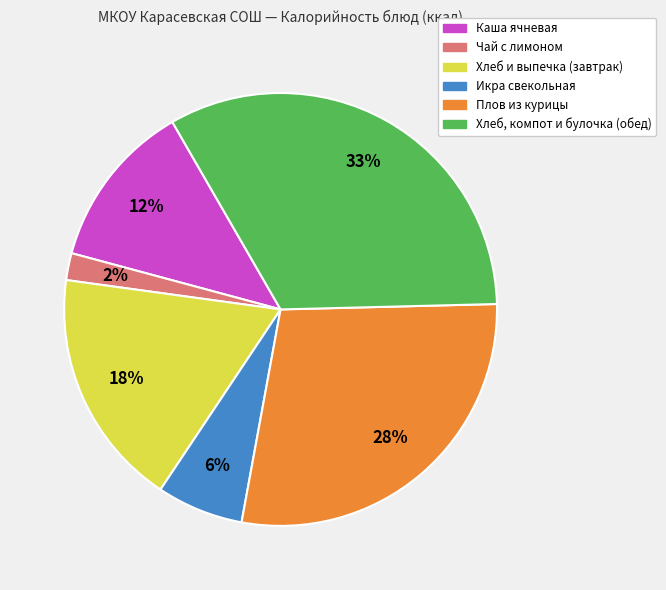

Is there a majority slice in this chart?

No